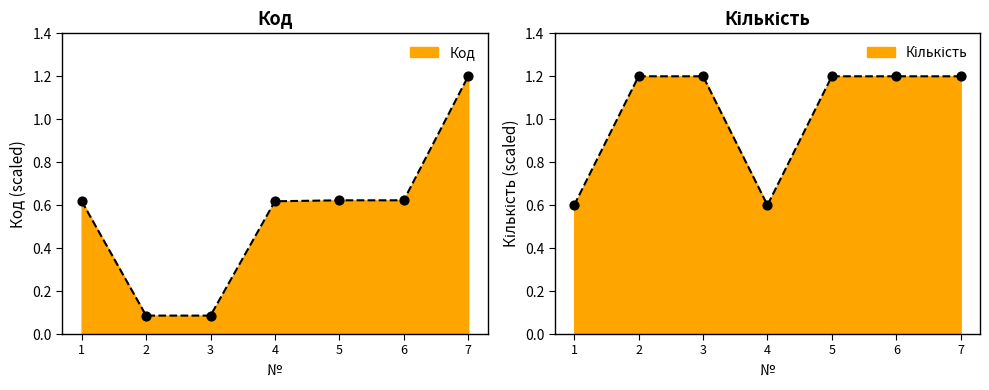

What are all the series names shown in the legend?

Код, Кількість